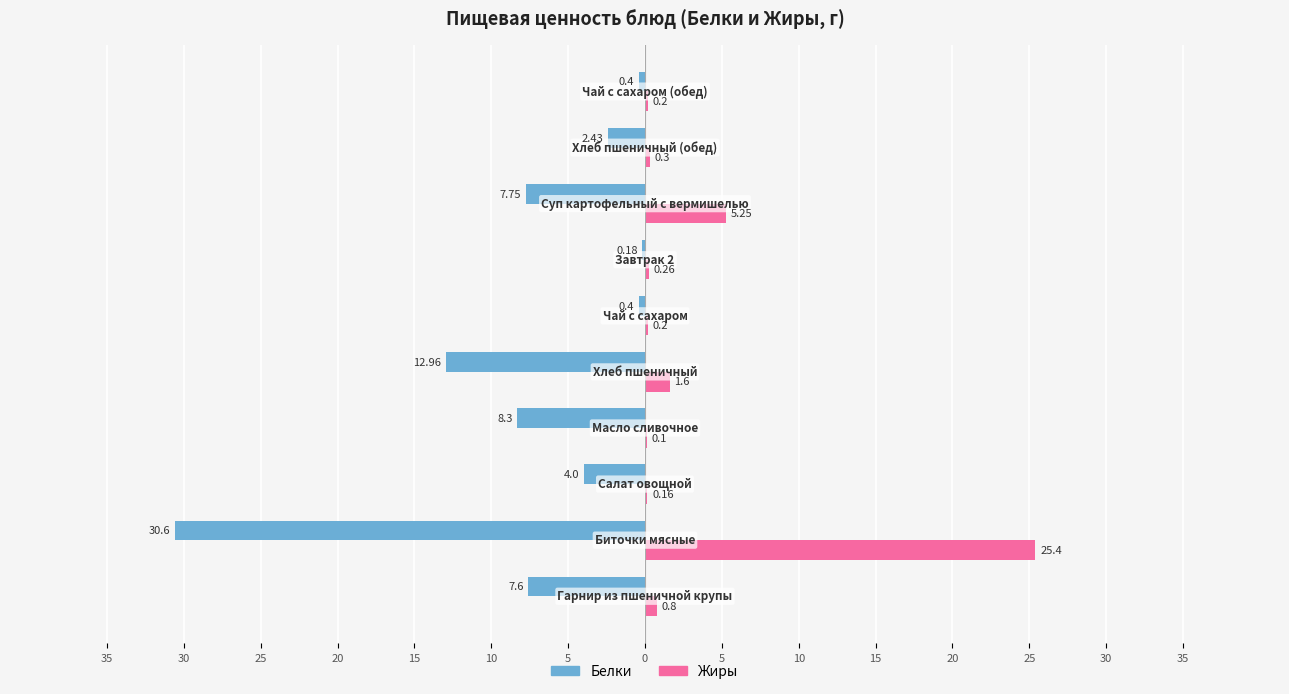

What is the difference between the second highest and minimum values in the Жиры series?

5.2